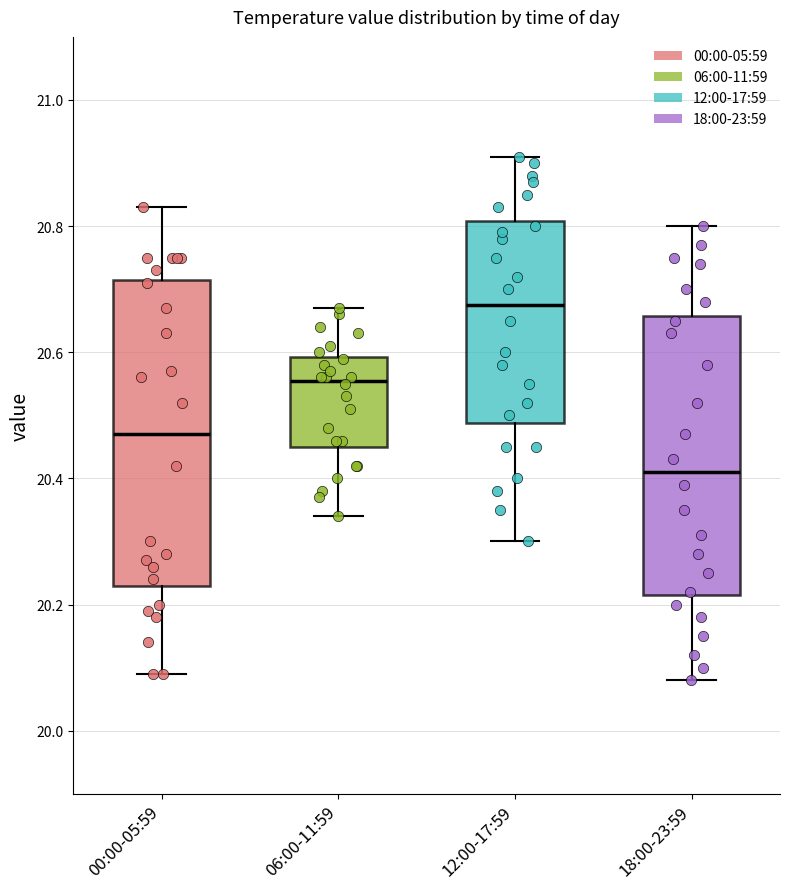

Reading left to right, transcribe this box plot: for each box, give where its median line is, the range the box spans, and where its two whiskers end, as read against the y-axis. The values are not printed on the chart, so give them approximately, as read against the axis.

00:00-05:59: median 20.48, box 20.24 to 20.72, whiskers 20.10 to 20.84
06:00-11:59: median 20.56, box 20.46 to 20.60, whiskers 20.34 to 20.68
12:00-17:59: median 20.68, box 20.48 to 20.80, whiskers 20.30 to 20.92
18:00-23:59: median 20.42, box 20.22 to 20.66, whiskers 20.08 to 20.80